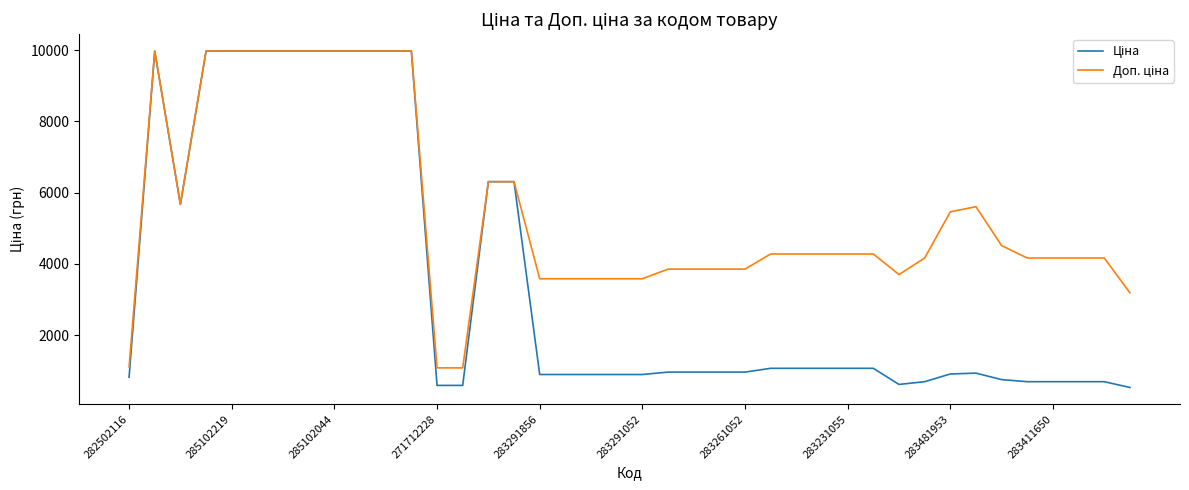

What is the greatest value displayed?

9975.0